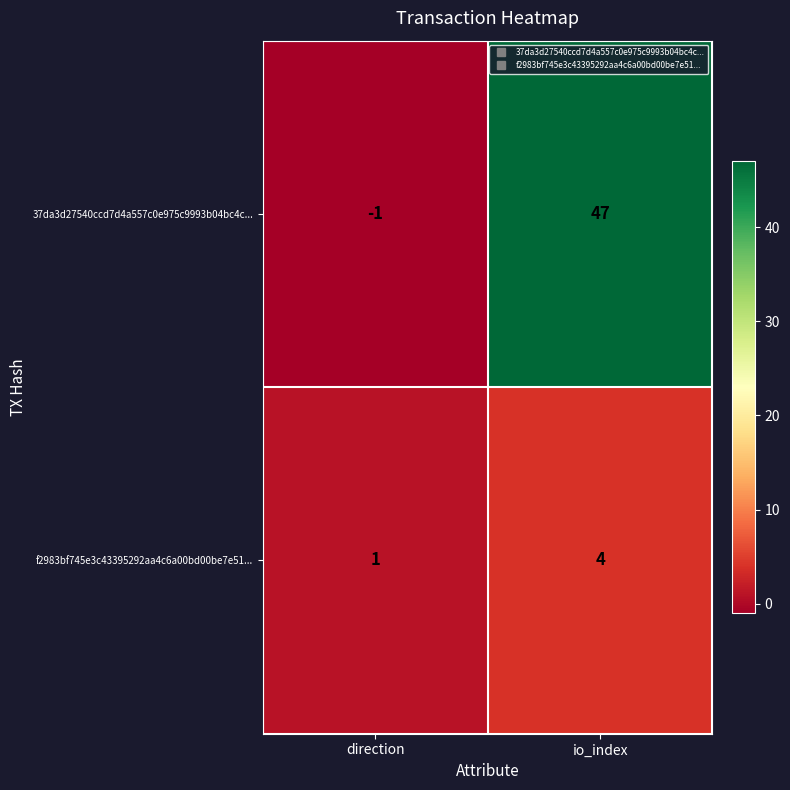

Reading left to right, list all the values displayed in this chart.

37da3d27540ccd7d4a557c0e975c9993b04bc4c...: direction=-1	io_index=47
f2983bf745e3c43395292aa4c6a00bd00be7e51...: direction=1	io_index=4